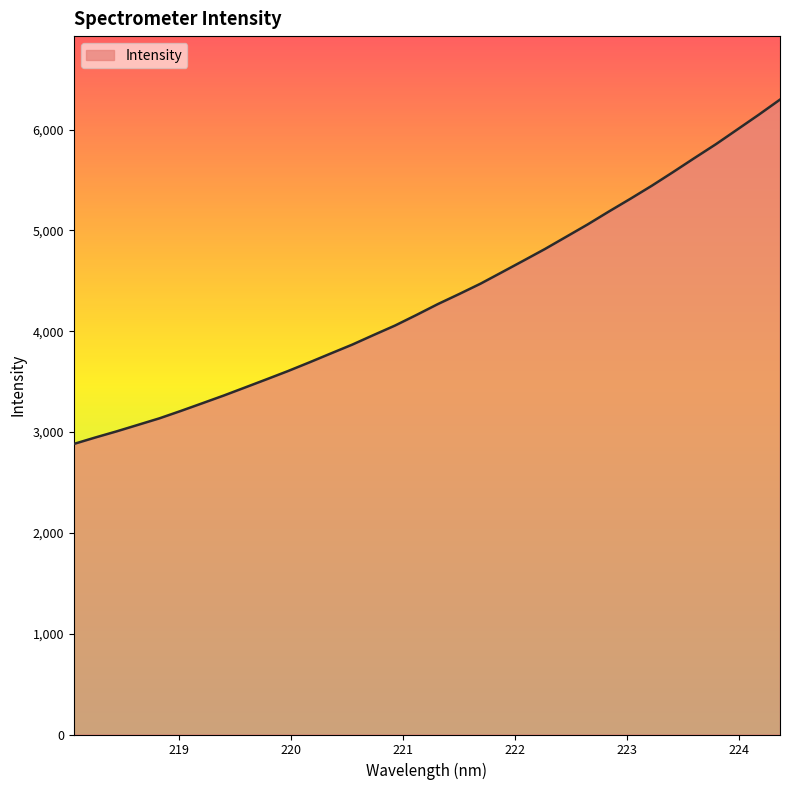

What is the greatest value displayed?

6297.2